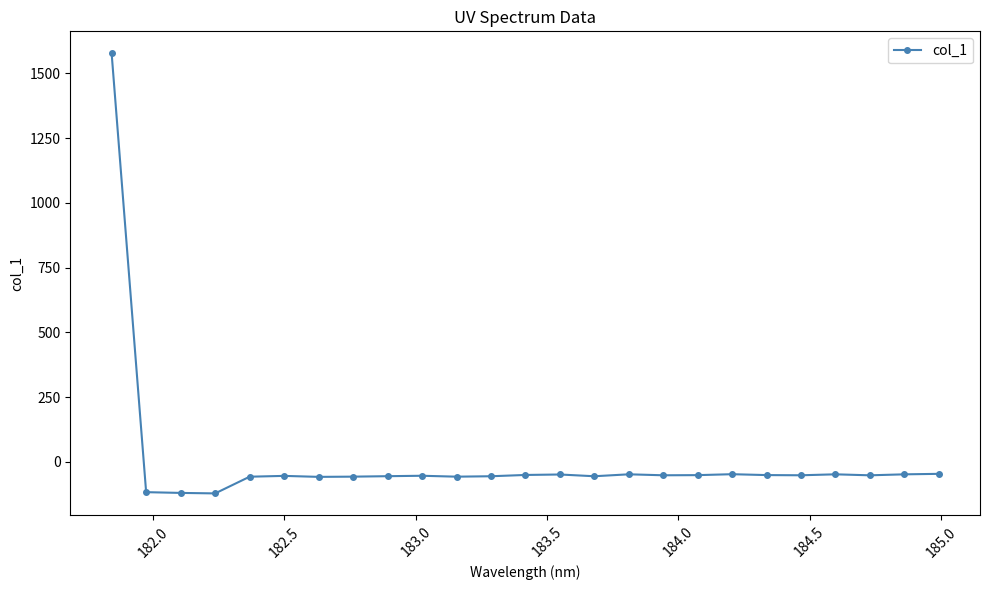

What is the maximum value shown in the chart?

1576.9